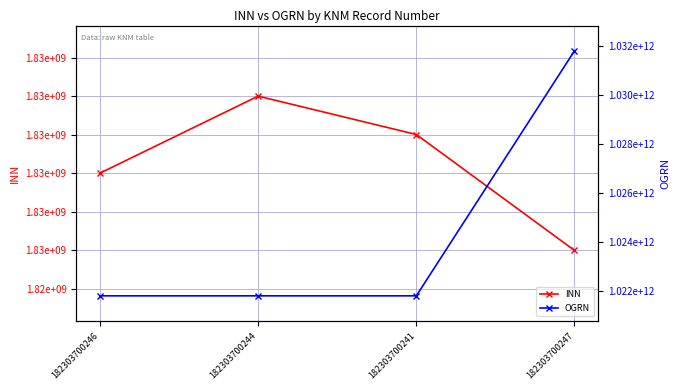

Reading left to right, list all the values displayed in this chart.

INN: 182303700246=1828005867	182303700244=1830003120	182303700241=1829007602	182303700247=1826001137
OGRN: 182303700246=1021801063041	182303700244=1021801126874	182303700241=1021801092170	182303700247=1031800554400